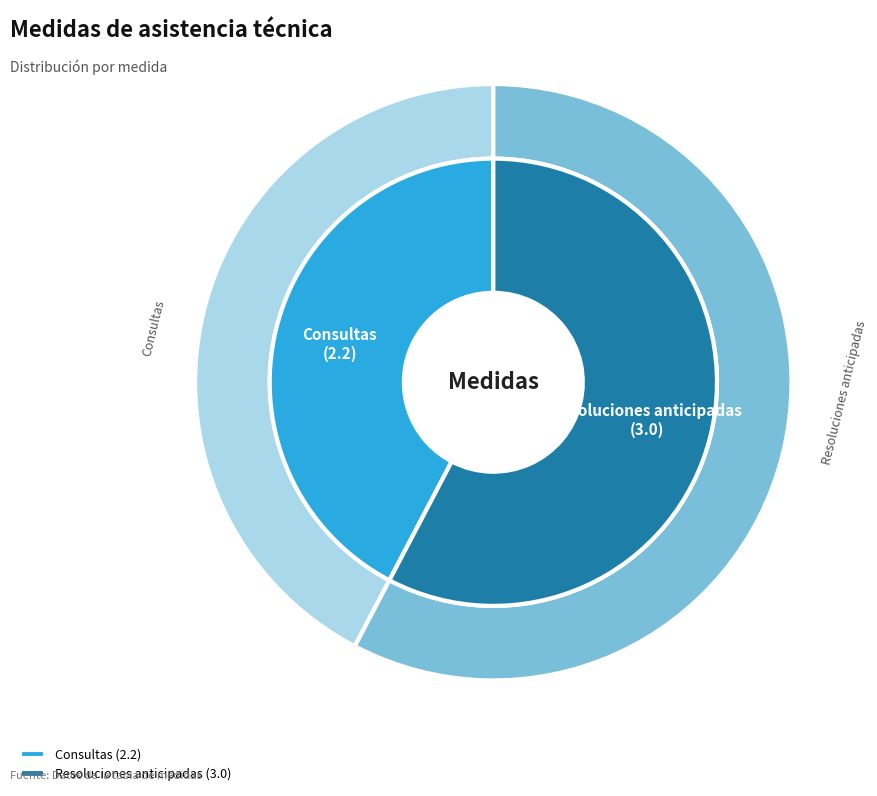

Does any single category account for the majority?

Yes